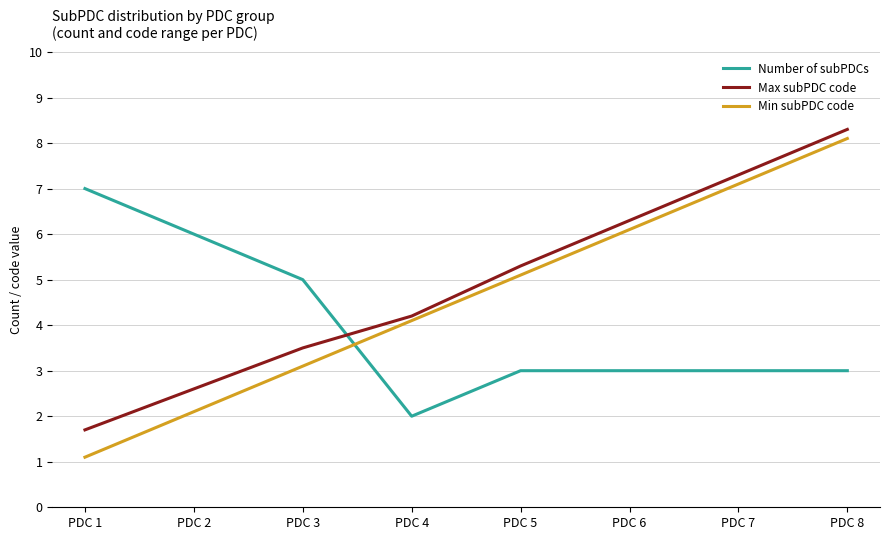

Does the chart have visible grid lines?

Yes